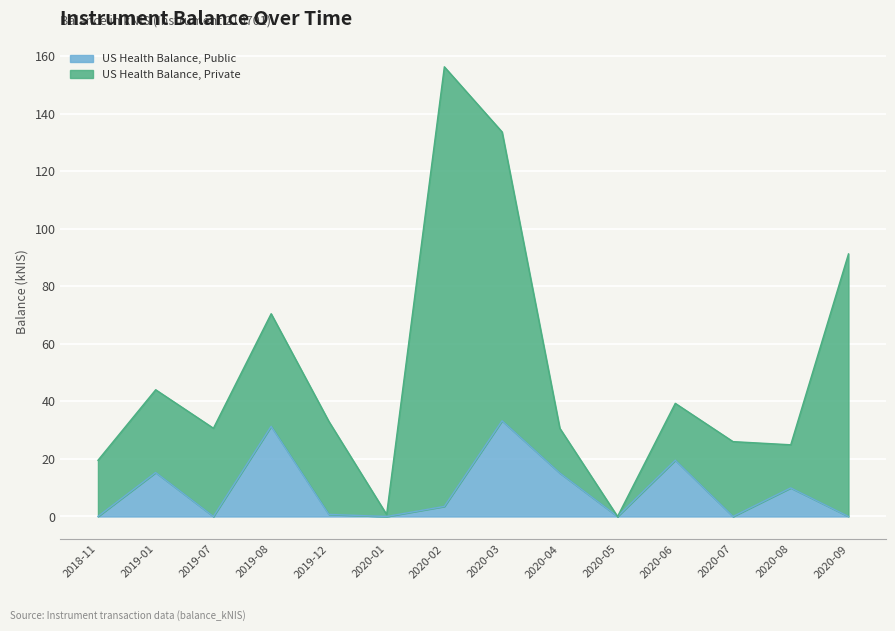

Does the chart display data point markers on the line(s)?

No